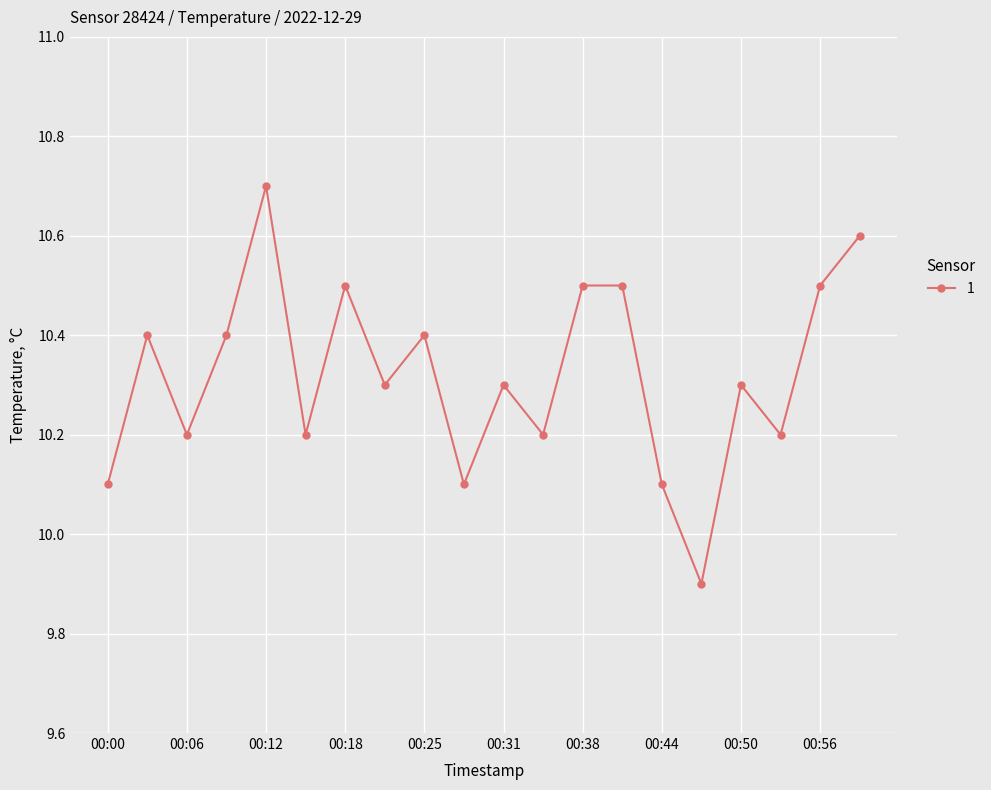

How many values are between 10 and 11?

19